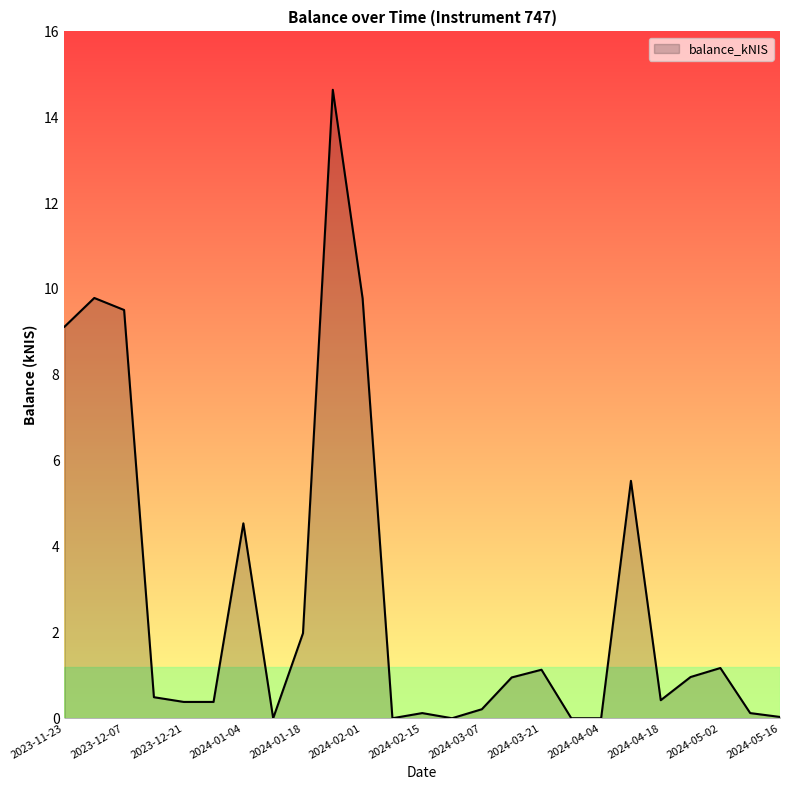

What is the difference between the maximum and minimum values?

14.6